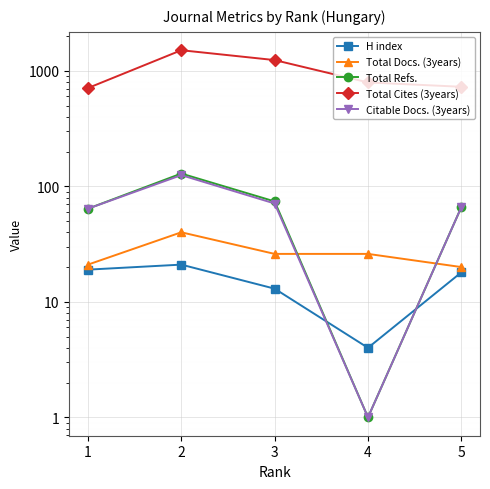

Which series ends up on top after the final intersection of Citable Docs. (3years) and H index?

Citable Docs. (3years)